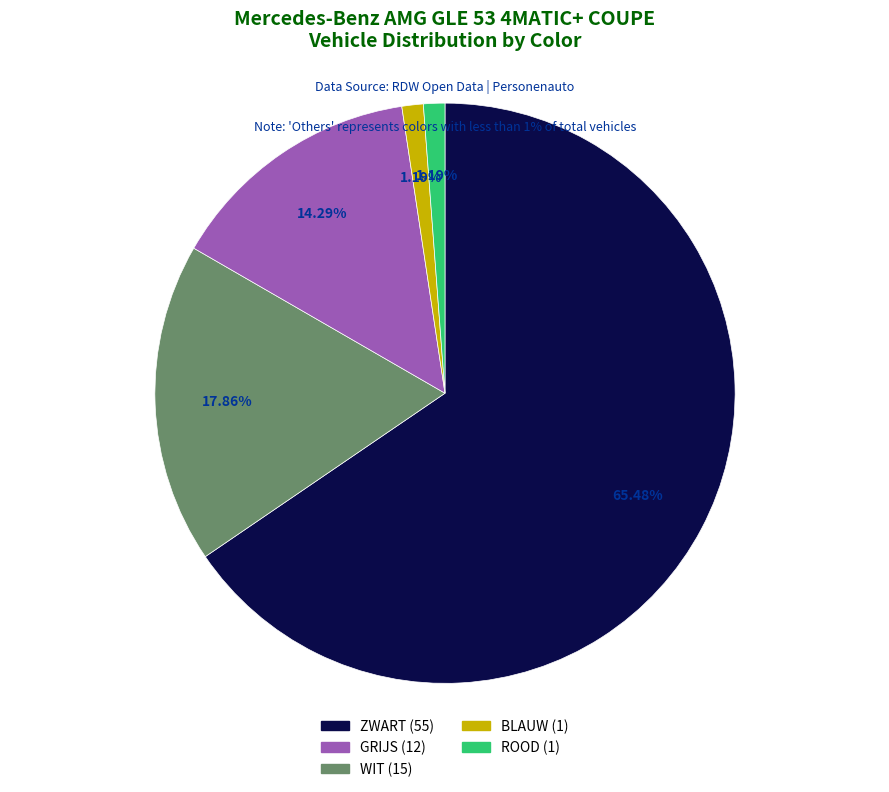

Is there a majority slice in this chart?

Yes